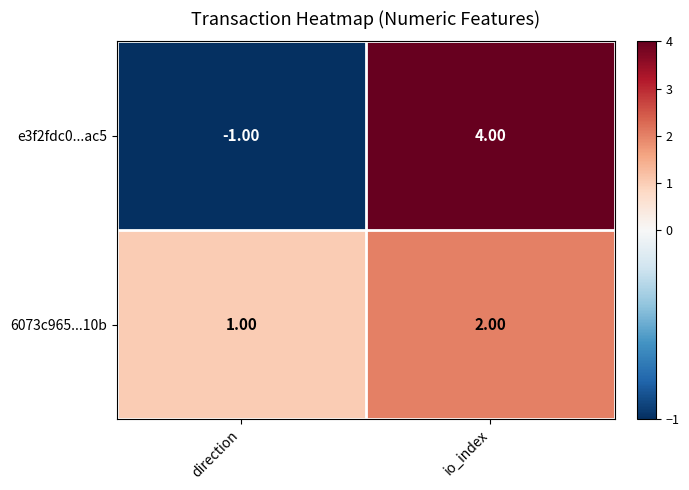

Rank the series at io_index from lowest to highest value.

6073c965...10b, e3f2fdc0...ac5